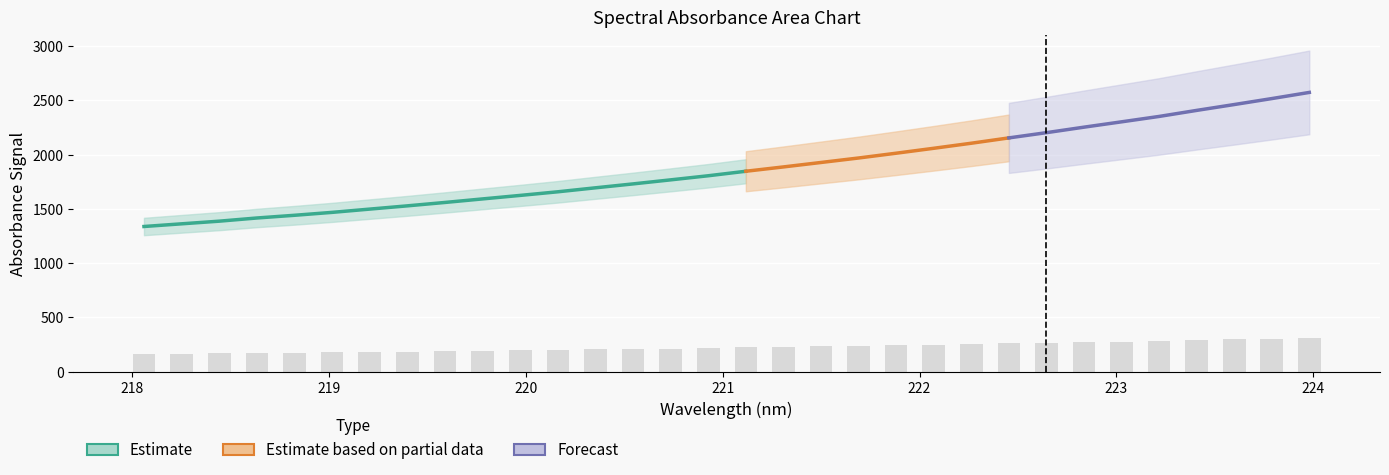

Where is the data nearest to the value 234?

221.6902